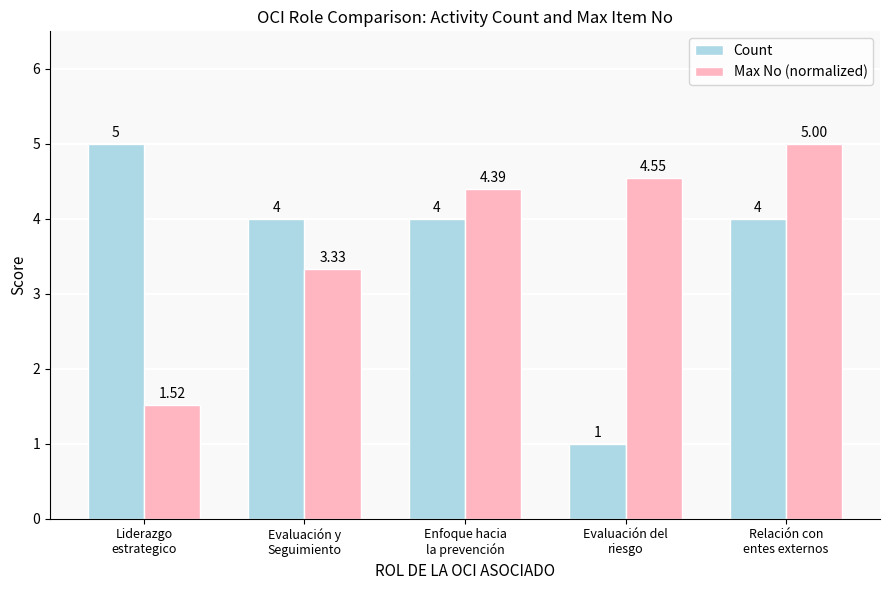

What is the total value across all series at Liderazgo
estrategico?

6.5